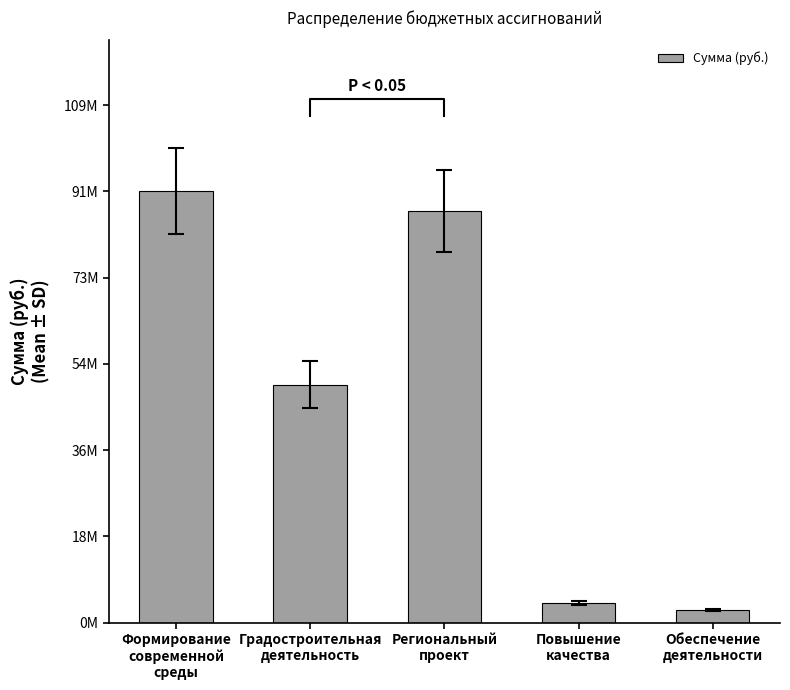

The chart shows a value of 79499016.6 at Градостроительная
деятельность. True or false?

False